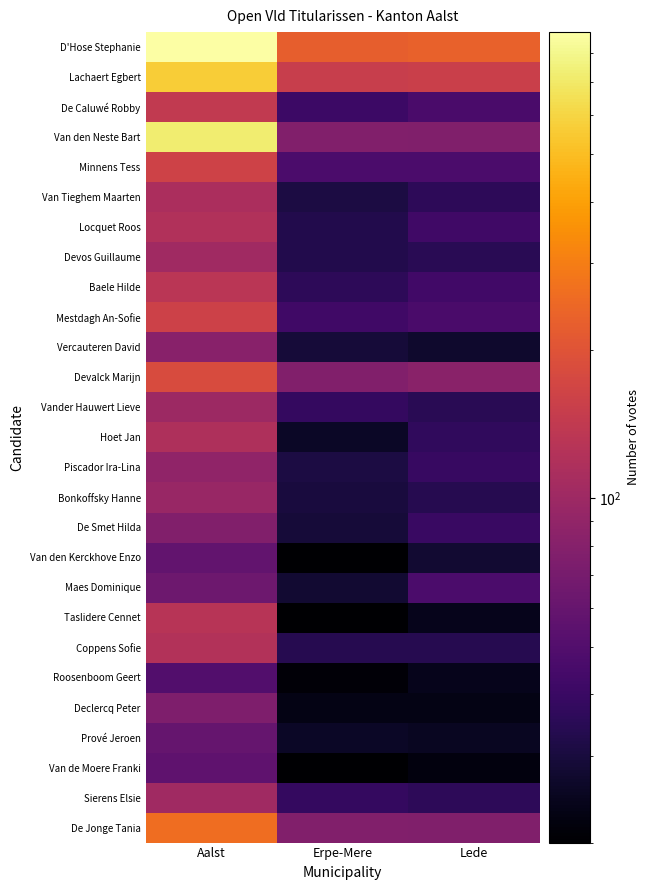

Reading left to right, transcribe all the data shown in this chart.

D'Hose Stephanie: Aalst=884	Erpe-Mere=224	Lede=231
Lachaert Egbert: Aalst=565	Erpe-Mere=150	Lede=155
De Caluwé Robby: Aalst=143	Erpe-Mere=41	Lede=46
Van den Neste Bart: Aalst=728	Erpe-Mere=78	Lede=76
Minnens Tess: Aalst=162	Erpe-Mere=47	Lede=47
Van Tieghem Maarten: Aalst=113	Erpe-Mere=31	Lede=36
Locquet Roos: Aalst=120	Erpe-Mere=33	Lede=42
Devos Guillaume: Aalst=103	Erpe-Mere=33	Lede=35
Baele Hilde: Aalst=132	Erpe-Mere=36	Lede=43
Mestdagh An-Sofie: Aalst=160	Erpe-Mere=42	Lede=46
Vercauteren David: Aalst=82	Erpe-Mere=29	Lede=27
Devalck Marijn: Aalst=182	Erpe-Mere=78	Lede=83
Vander Hauwert Lieve: Aalst=100	Erpe-Mere=38	Lede=35
Hoet Jan: Aalst=117	Erpe-Mere=26	Lede=37
Piscador Ira-Lina: Aalst=88	Erpe-Mere=31	Lede=39
Bonkoffsky Hanne: Aalst=95	Erpe-Mere=30	Lede=34
De Smet Hilda: Aalst=78	Erpe-Mere=29	Lede=40
Van den Kerckhove Enzo: Aalst=58	Erpe-Mere=20	Lede=28
Maes Dominique: Aalst=64	Erpe-Mere=28	Lede=47
Taslidere Cennet: Aalst=129	Erpe-Mere=20	Lede=24
Coppens Sofie: Aalst=122	Erpe-Mere=34	Lede=34
Roosenboom Geert: Aalst=50	Erpe-Mere=21	Lede=24
Declercq Peter: Aalst=75	Erpe-Mere=23	Lede=23
Prové Jeroen: Aalst=59	Erpe-Mere=26	Lede=25
Van de Moere Franki: Aalst=56	Erpe-Mere=20	Lede=22
Sierens Elsie: Aalst=103	Erpe-Mere=38	Lede=36
De Jonge Tania: Aalst=261	Erpe-Mere=78	Lede=76